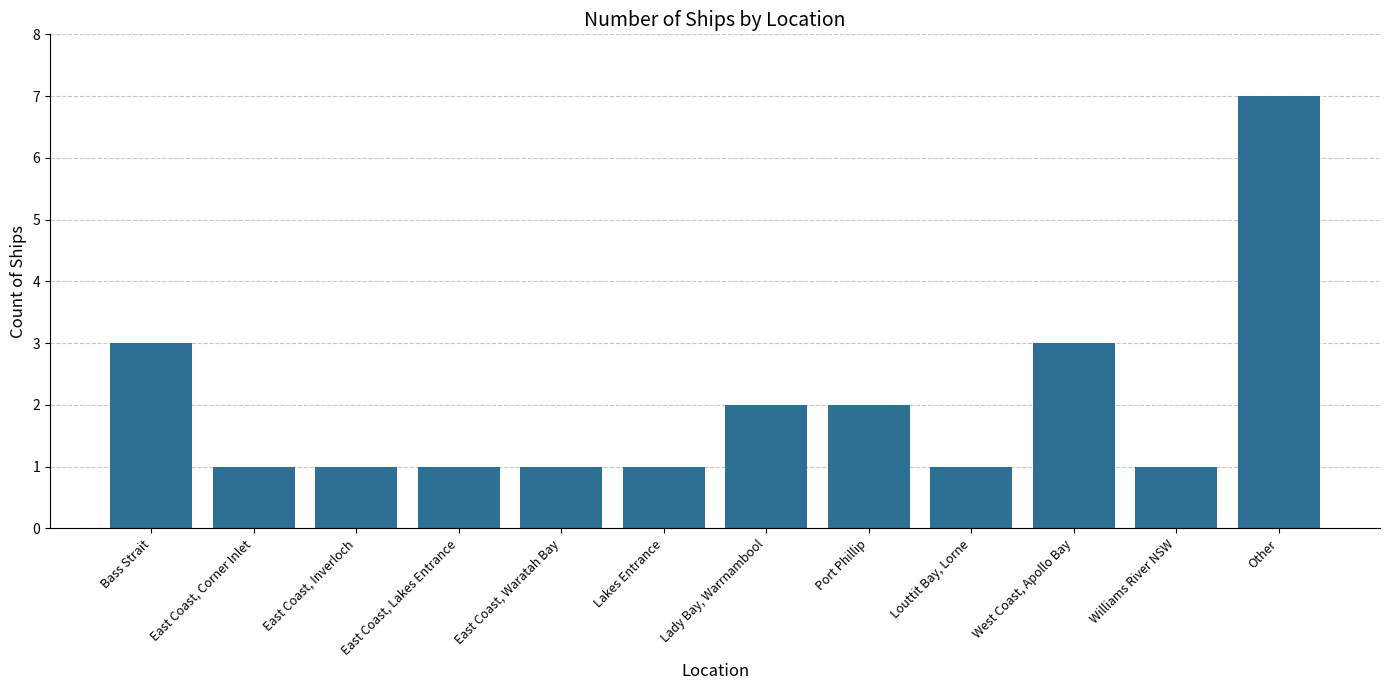

Is it true that the value at Lady Bay, Warrnambool is 3?

False